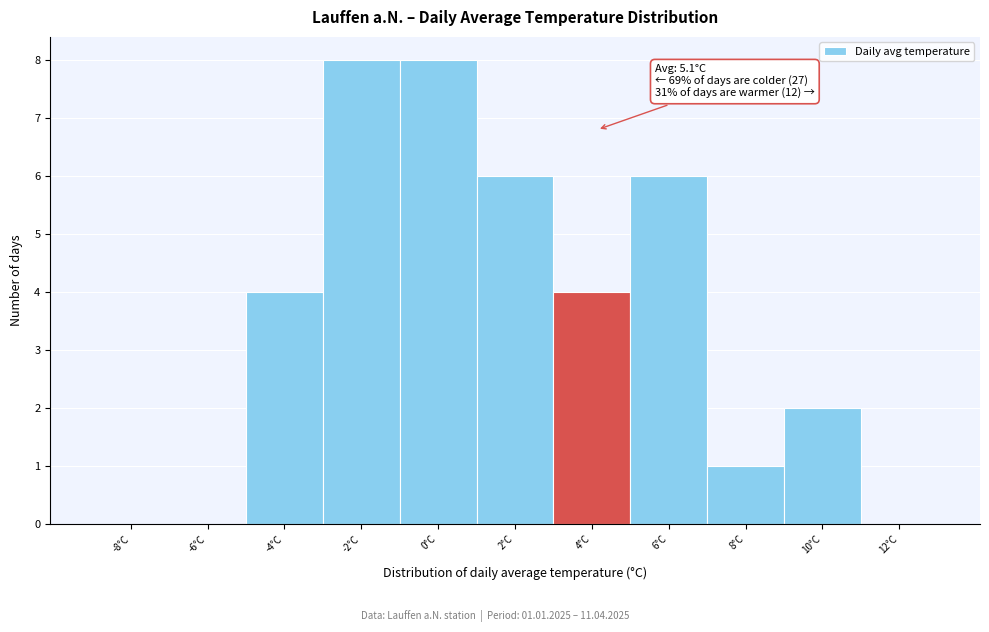

Reading left to right, what are all the values shown in this chart?

-8°C=0	-6°C=0	-4°C=4	-2°C=8	0°C=8	2°C=6	4°C=4	6°C=6	8°C=1	10°C=2	12°C=0